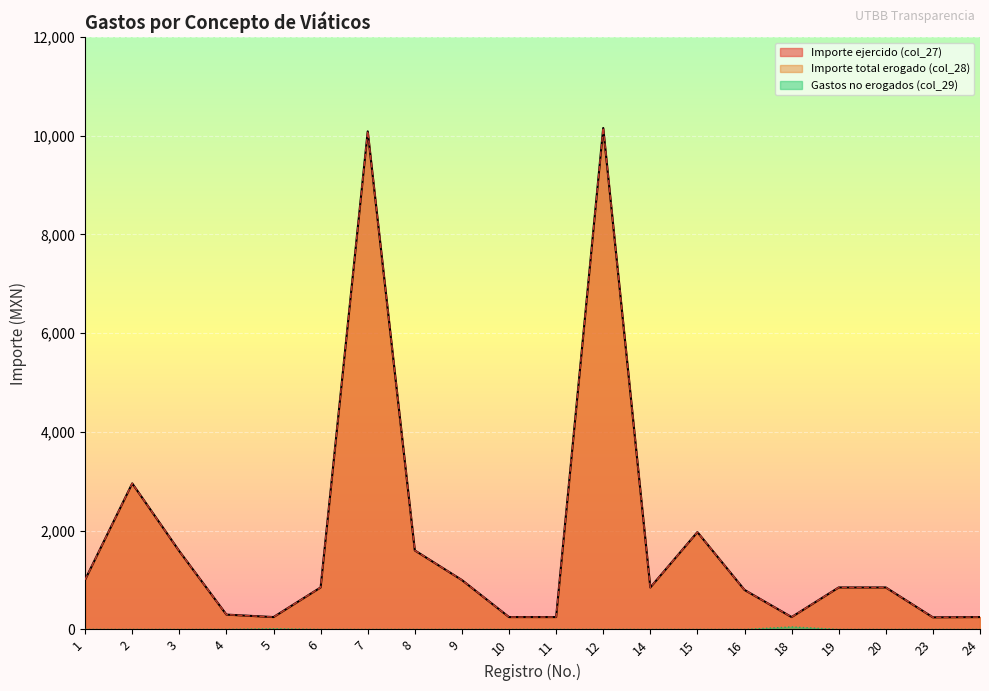

What is the difference between the maximum and minimum values in the Importe total erogado (col_28) series?

9912.8